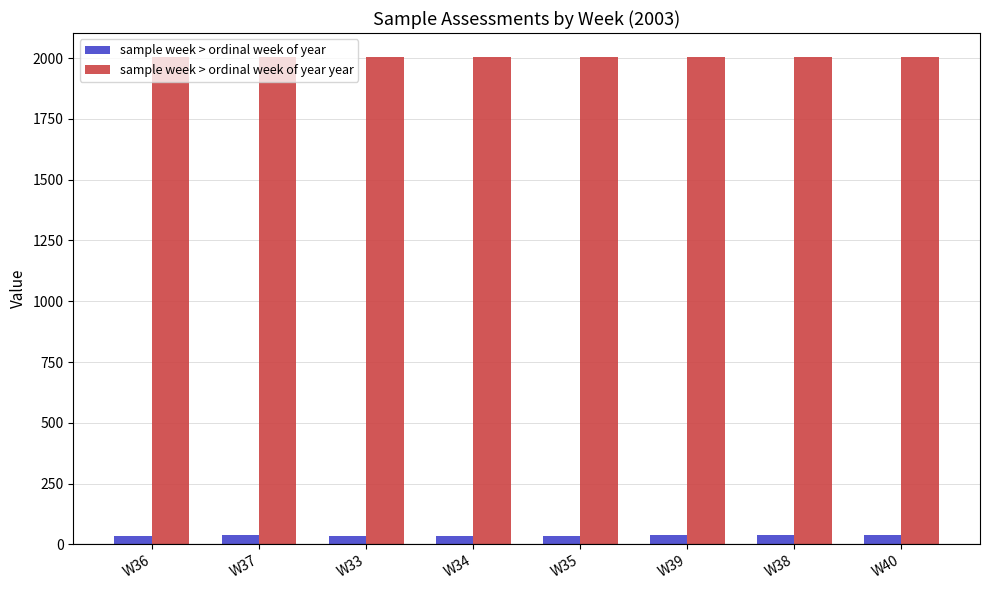

What is the average value of the sample week > ordinal week of year year series?

2003